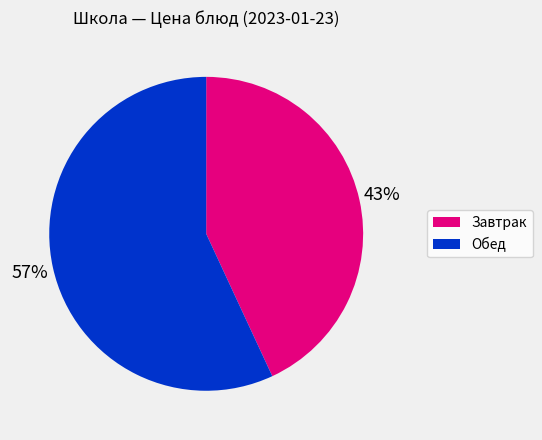

Rank the categories by value from highest to lowest.

Обед, Завтрак